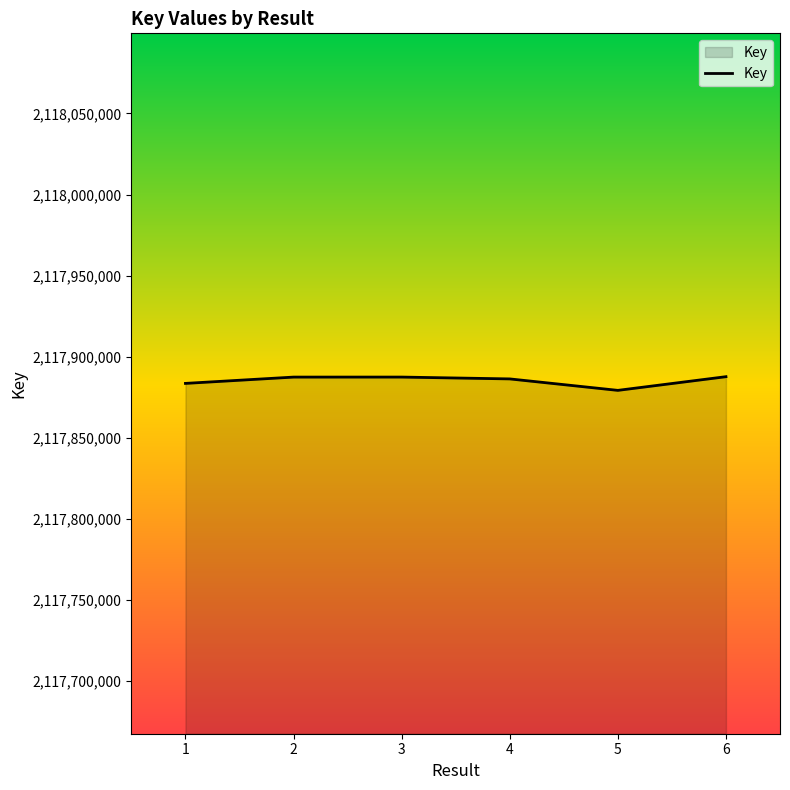

True or false: there are more than 0 points higher than both neighbors.

True